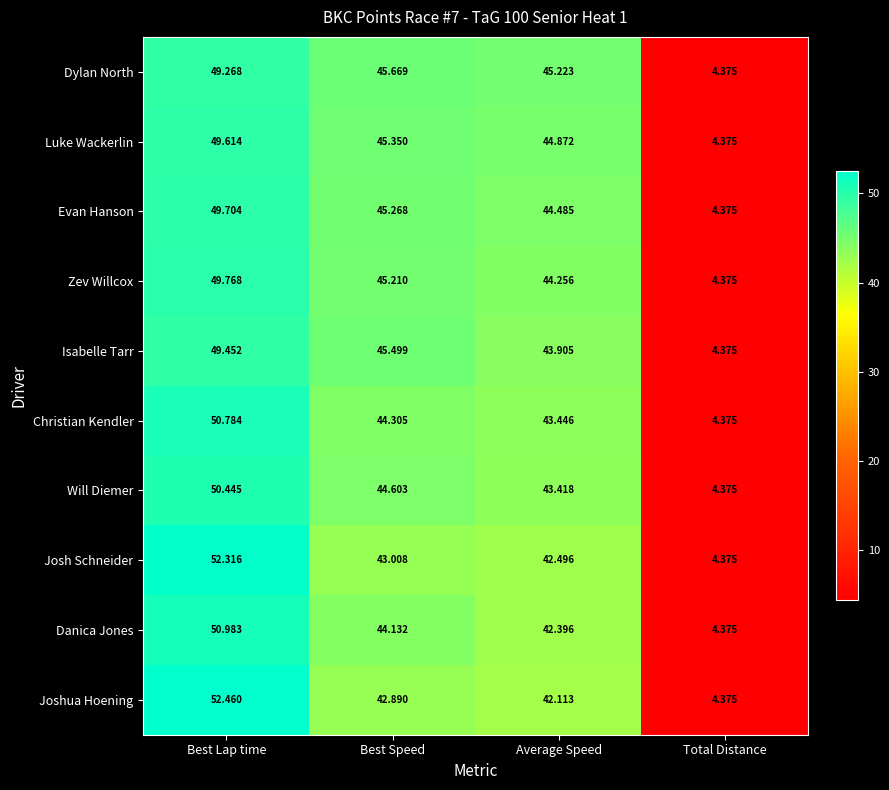

At which label is Evan Hanson closest to 27?

Average Speed